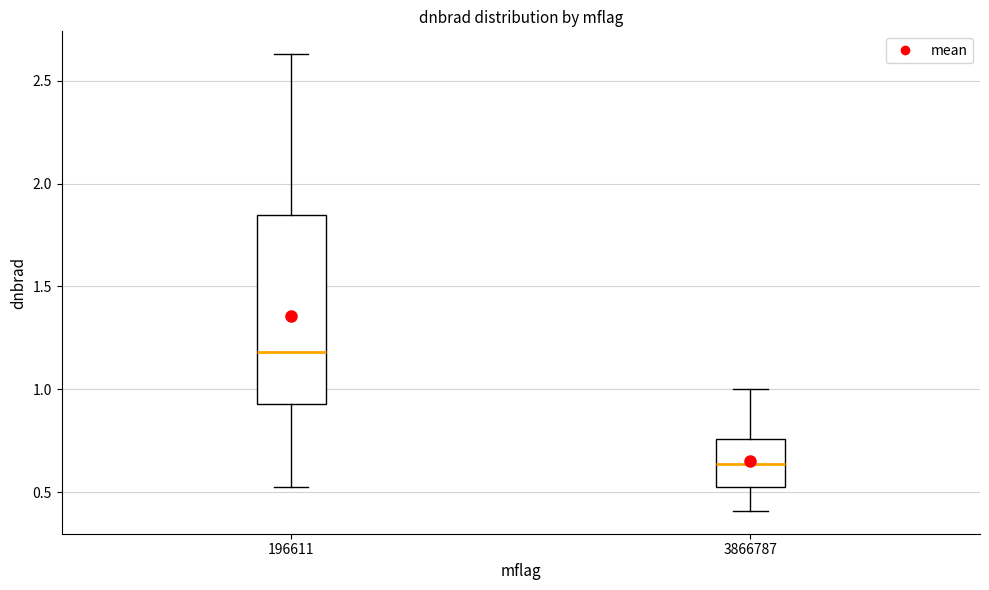

Reading left to right, read every box against the y-axis: the position of its median line, the range the box covers, and the ends of its whiskers. The values are not printed on the chart, so give them approximately, as read against the axis.

196611: median 1.20, box 0.95 to 1.85, whiskers 0.50 to 2.65
3866787: median 0.65, box 0.50 to 0.75, whiskers 0.40 to 1.00